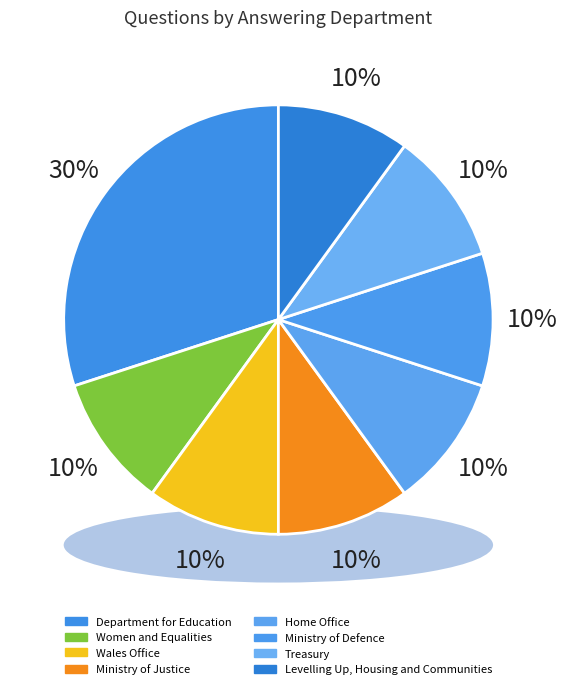

Rank the categories by value from lowest to highest.

Women and Equalities, Wales Office, Ministry of Justice, Home Office, Ministry of Defence, Treasury, Levelling Up, Housing and Communities, Department for Education